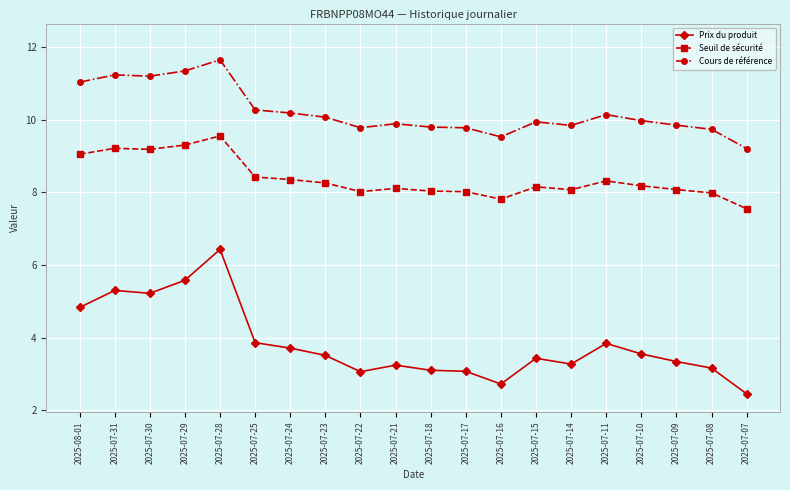

How many values in the Prix du produit series are below 3?

2